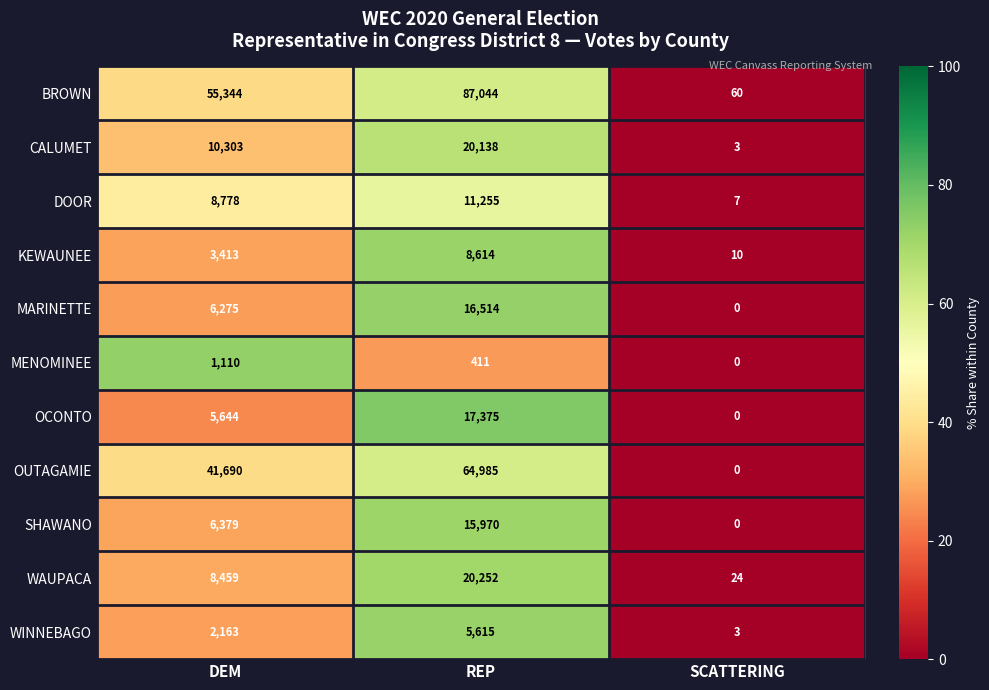

Count the KEWAUNEE values in the range 10 to 8614.

3